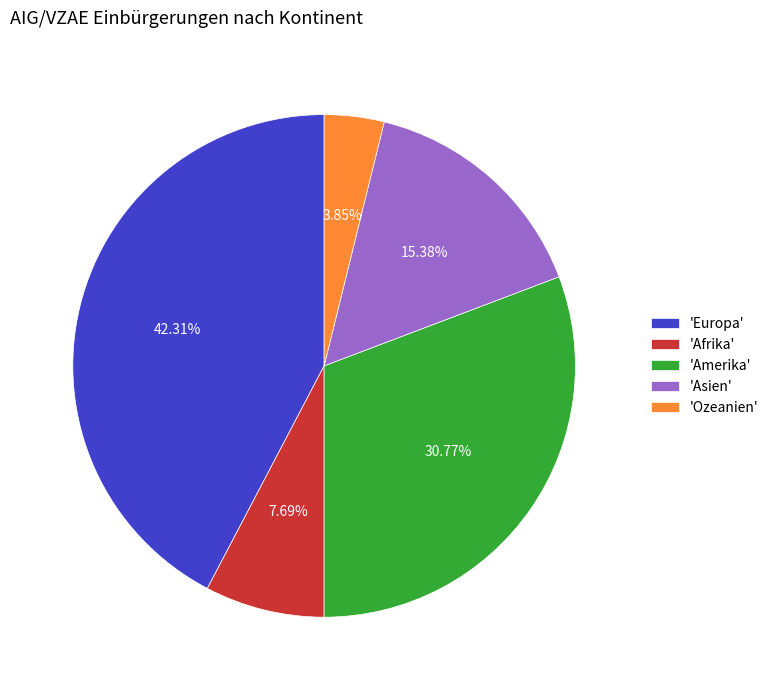

Which slice is the smallest?

'Ozeanien'